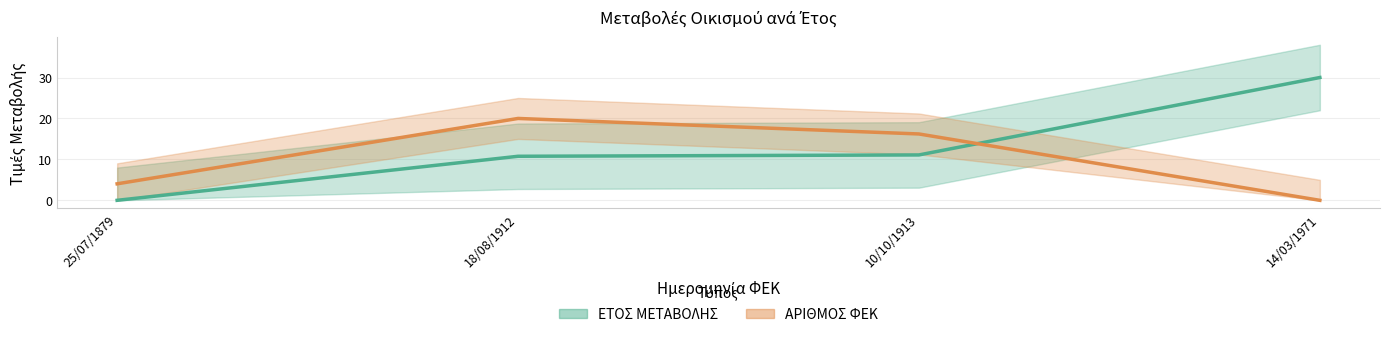

In ΑΡΙΘΜΟΣ ΦΕΚ, how many points are higher than both neighbors (excluding endpoints)?

1